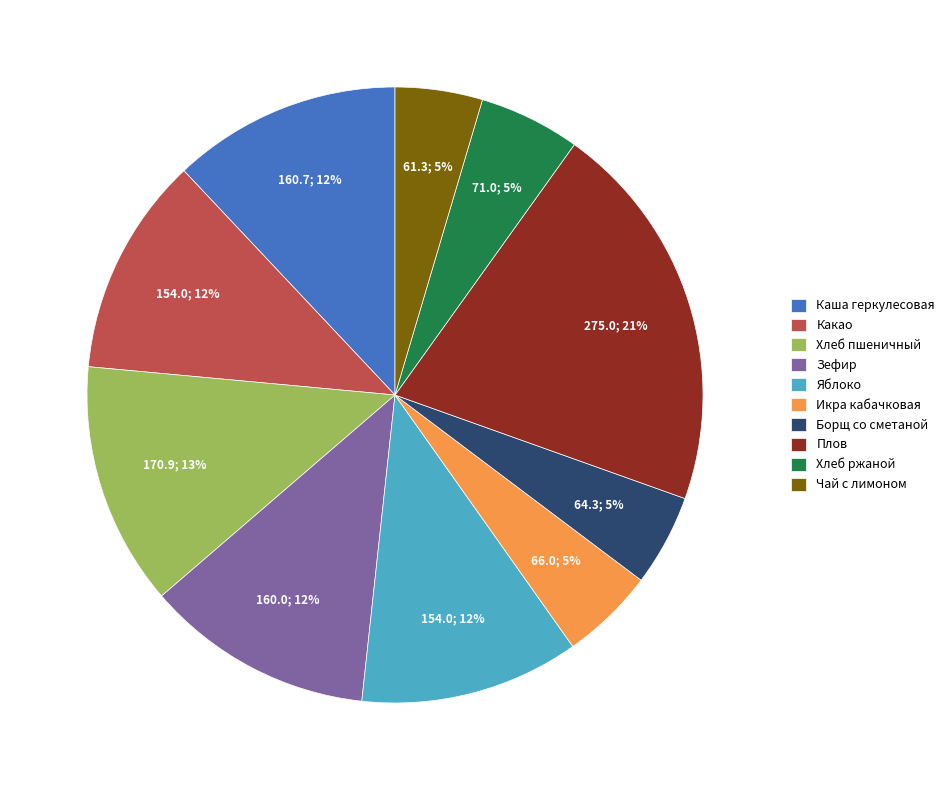

Which slice is the largest?

Плов